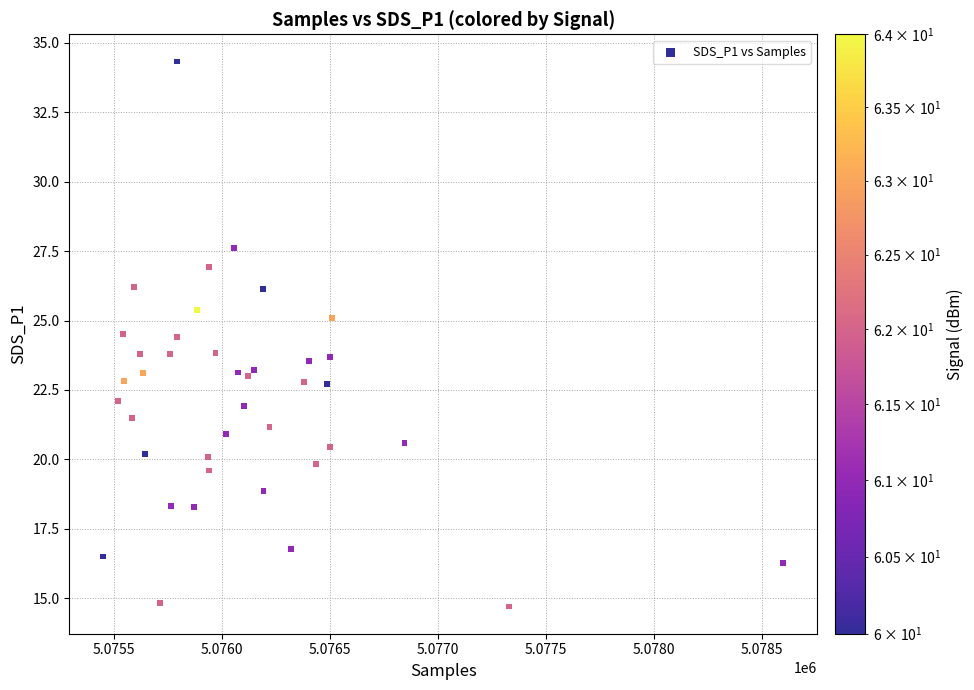

What is the range of X values (max minus min)?

3147.0